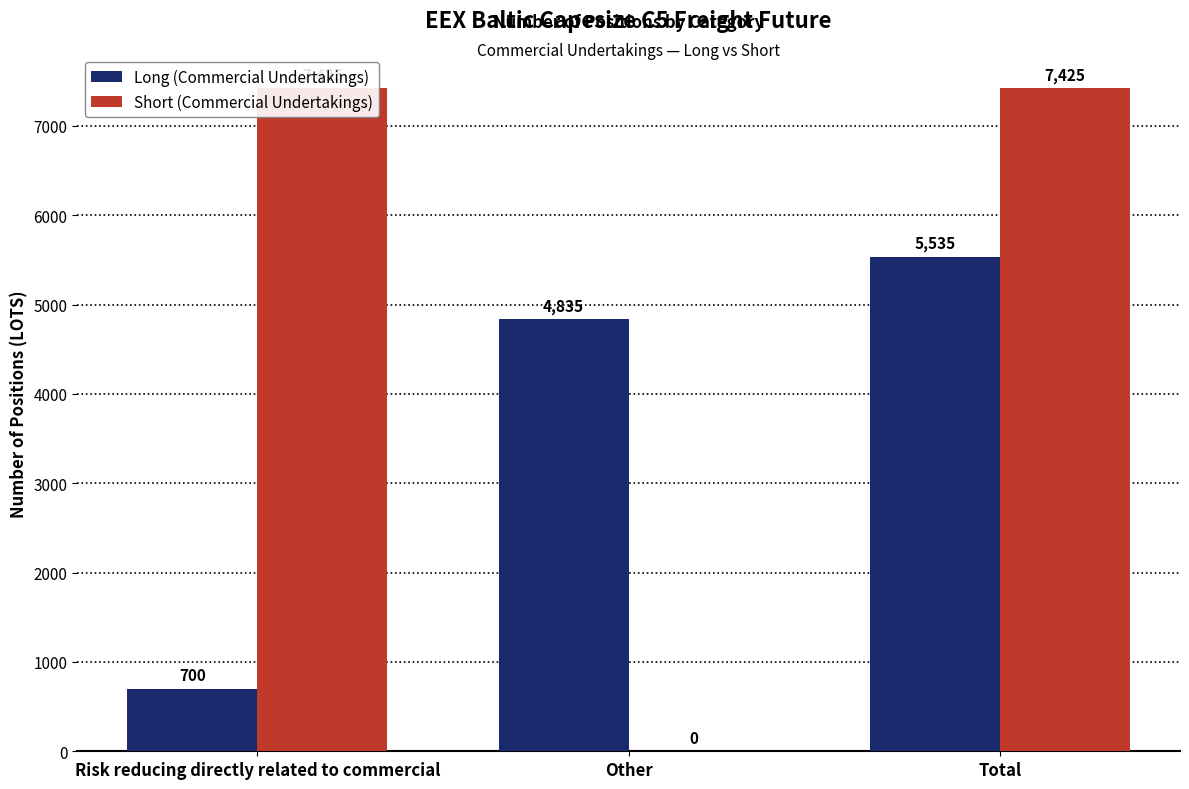

The value of Short (Commercial Undertakings) at Risk reducing directly related to commercial is 12475. True or false?

False